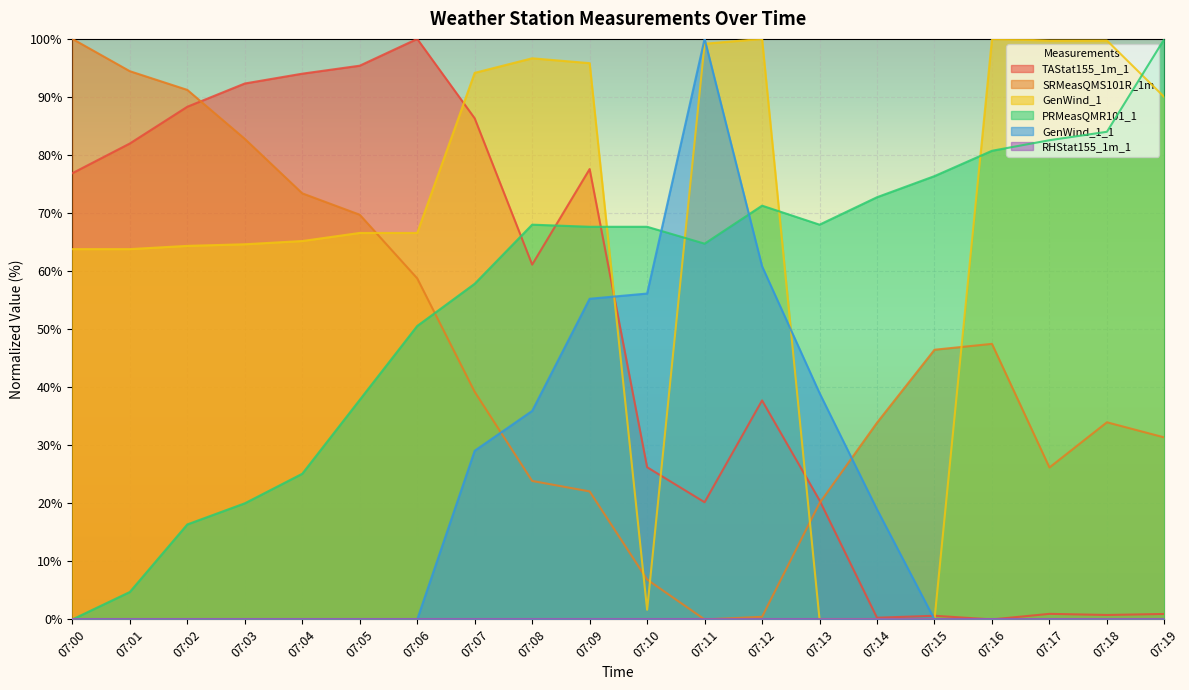

Is it true that PRMeasQMR101_1 equals 120.6 at 07:10?

False